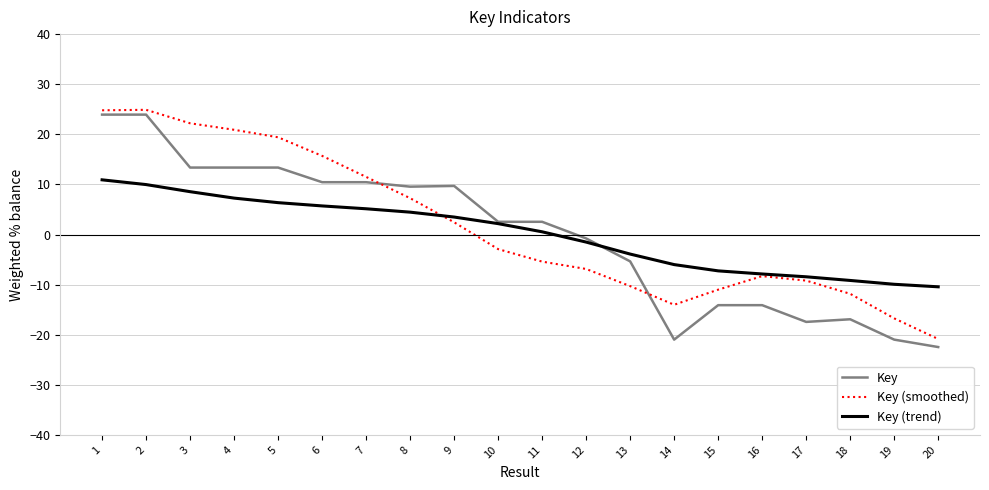

Which series ends up on top after the final intersection of Key (smoothed) and Key?

Key (smoothed)